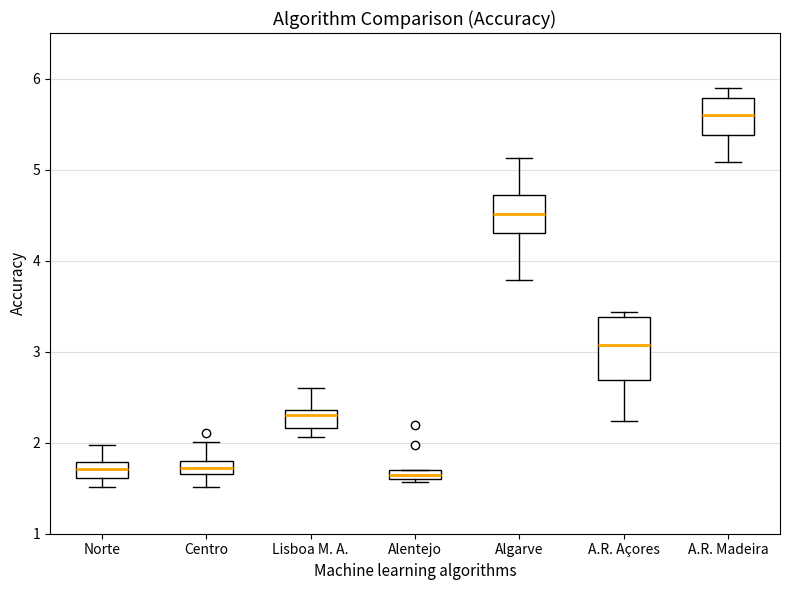

Which box is the tallest, from its lower edge to its upper edge?

A.R. Açores